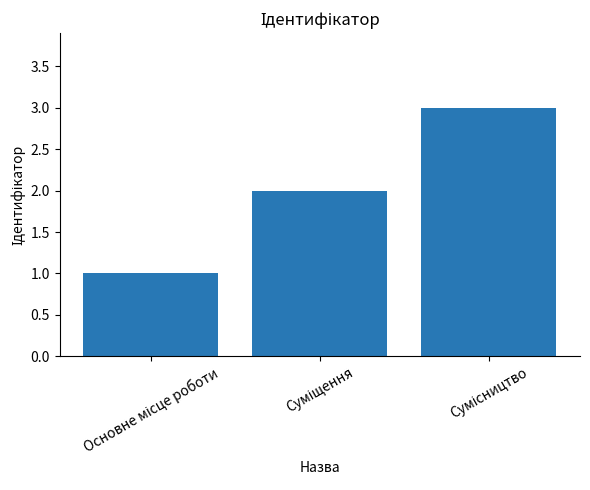

What is the sum of all values?

6